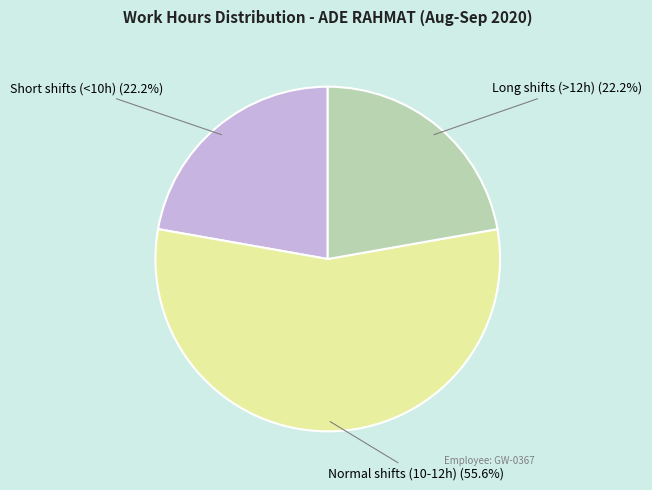

Is there a majority slice in this chart?

Yes